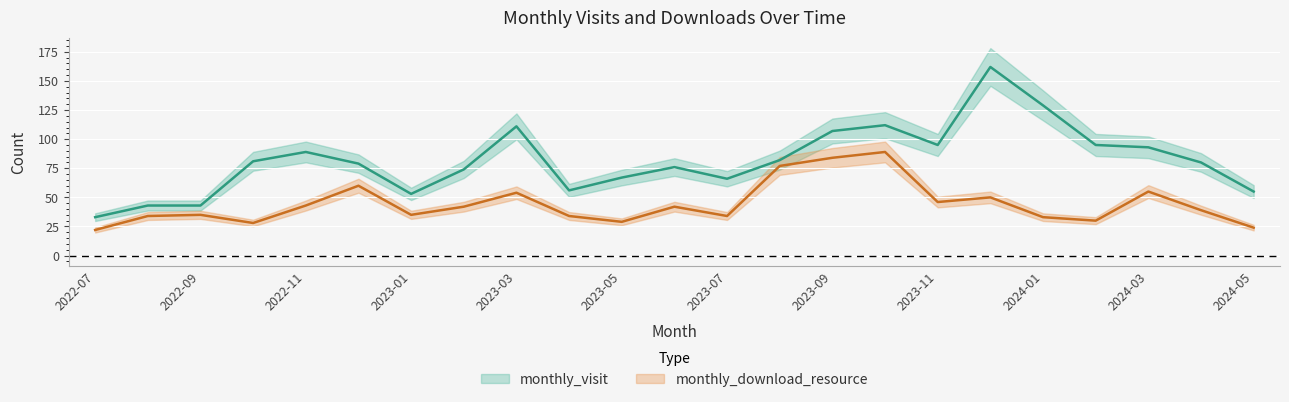

Which has a higher value, 2023-04 or 2023-07?

2023-07